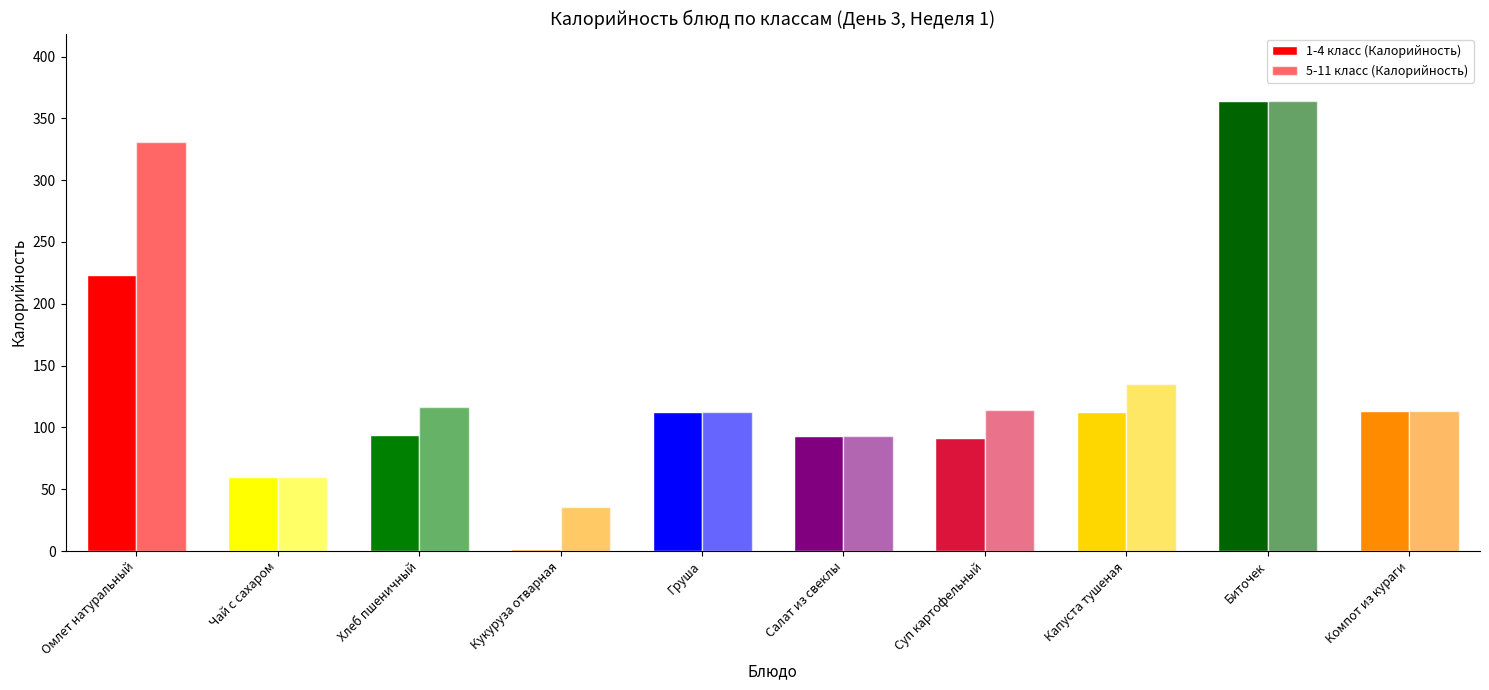

True or false: 5-11 класс (Калорийность) has a value of 157.5 at Суп картофельный.

False